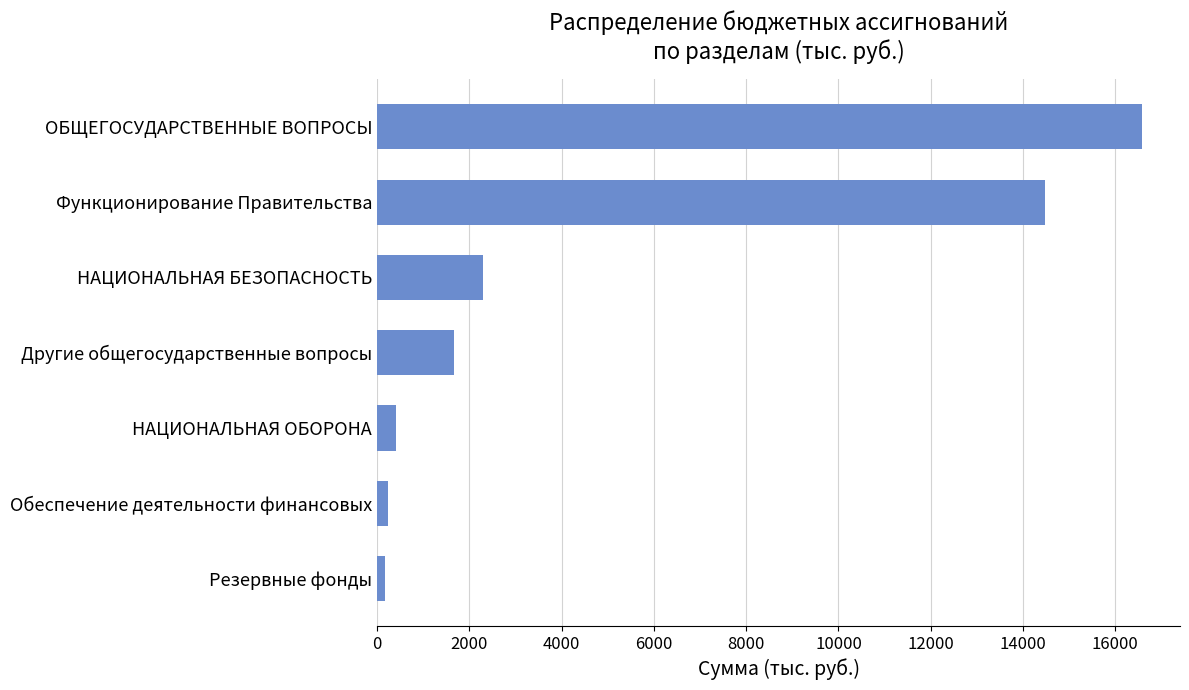

Which has a higher value, Функционирование Правительства or НАЦИОНАЛЬНАЯ ОБОРОНА?

Функционирование Правительства